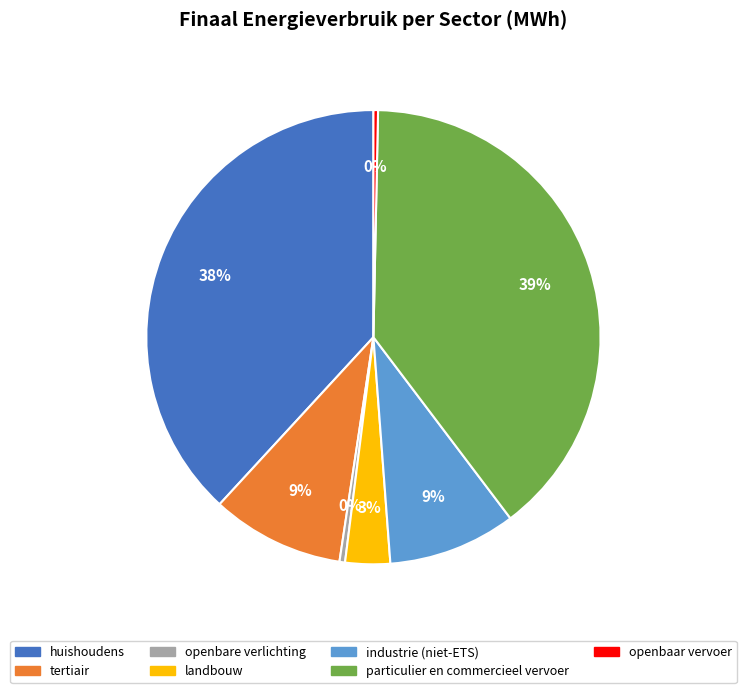

How many slices are in this pie chart?

7